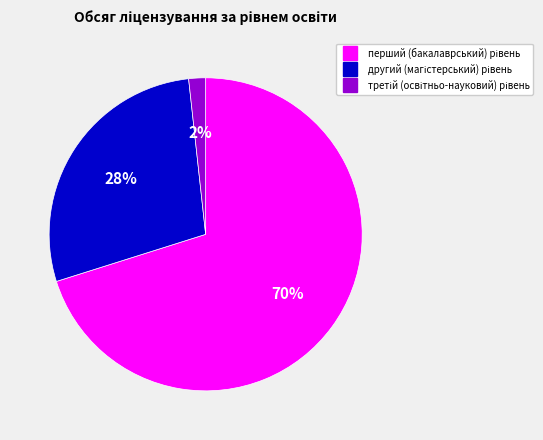

To the nearest percent, what is the difference between the largest and smallest slice percentages?

68%